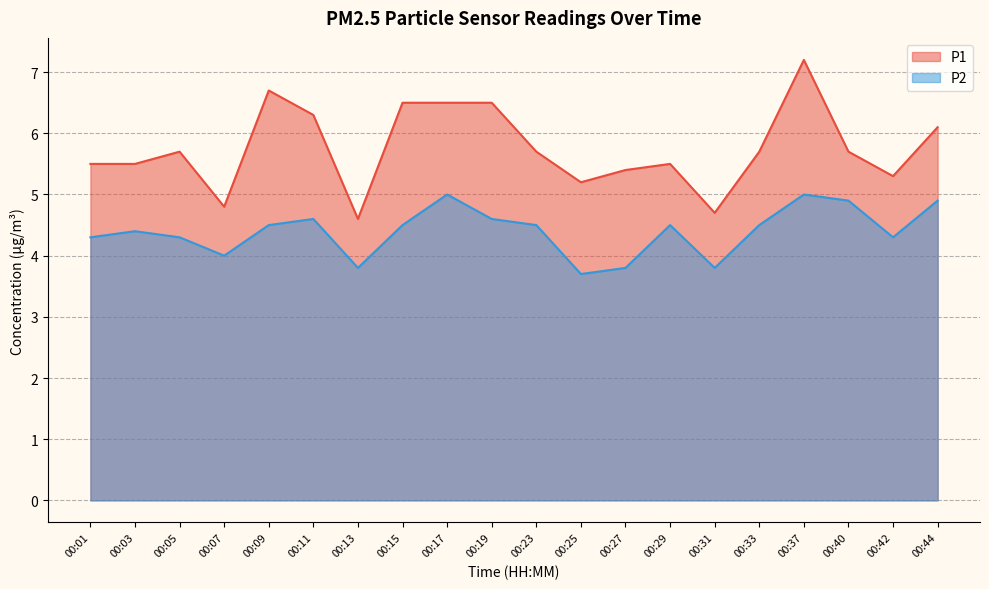

How many interior local valleys does the P2 series have?

5